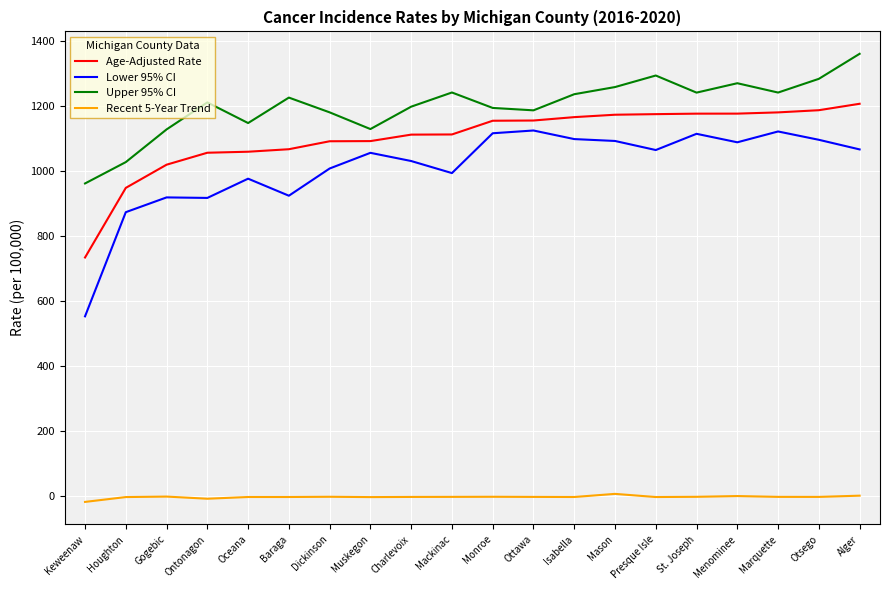

Which series has the largest total across all categories?

Upper 95% CI